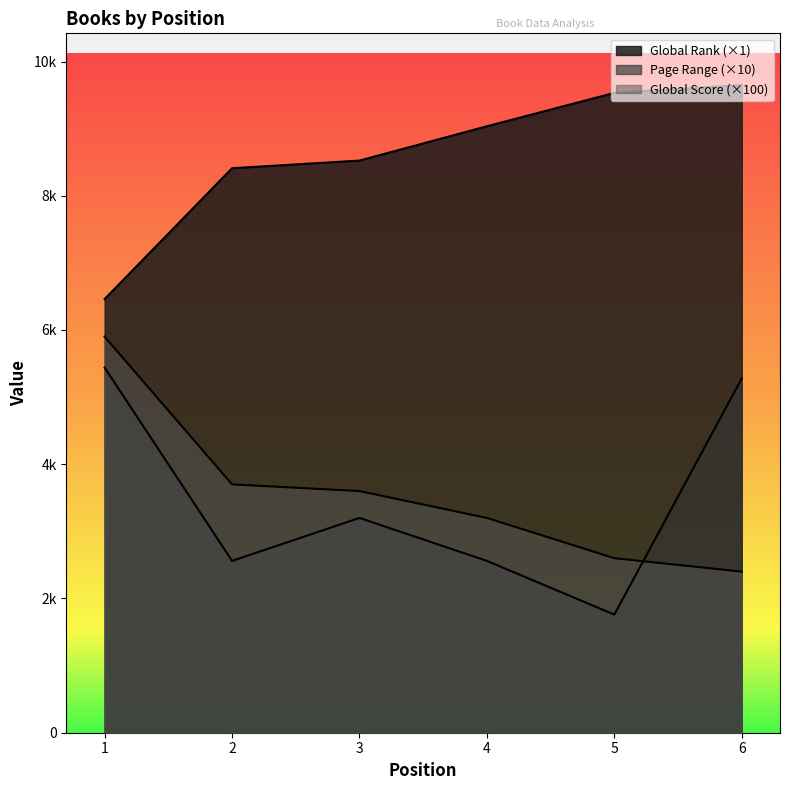

Is it true that Global Score equals 5900 at 1?

True